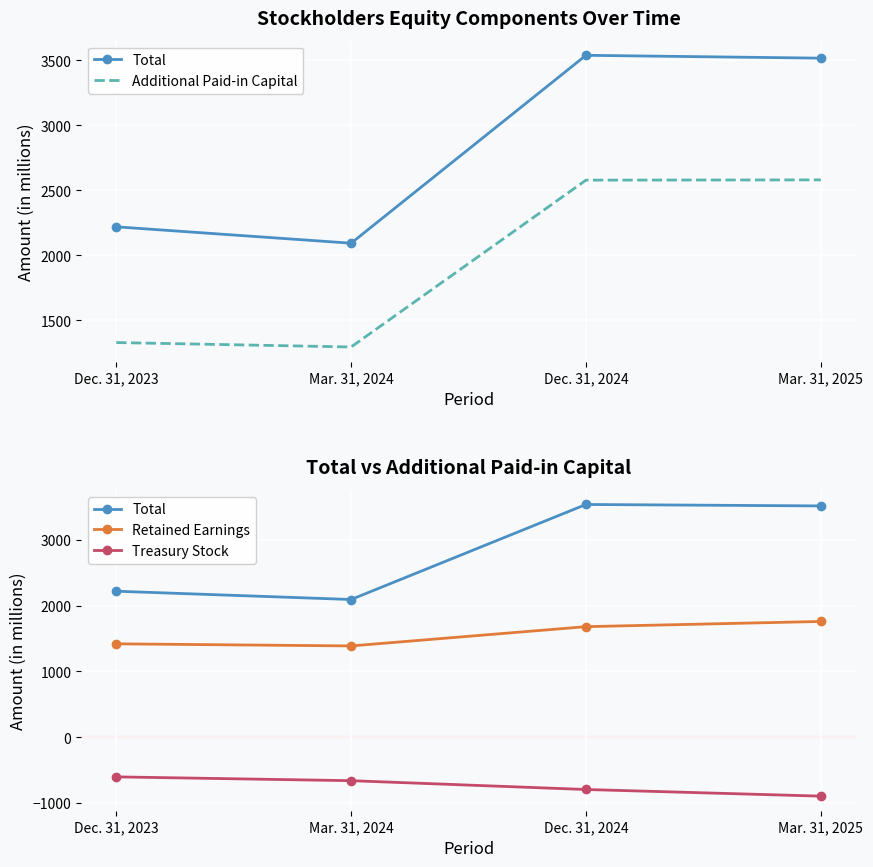

List the series in order of their peak value, lowest first.

Treasury Stock, Retained Earnings, Additional Paid-in Capital, Total